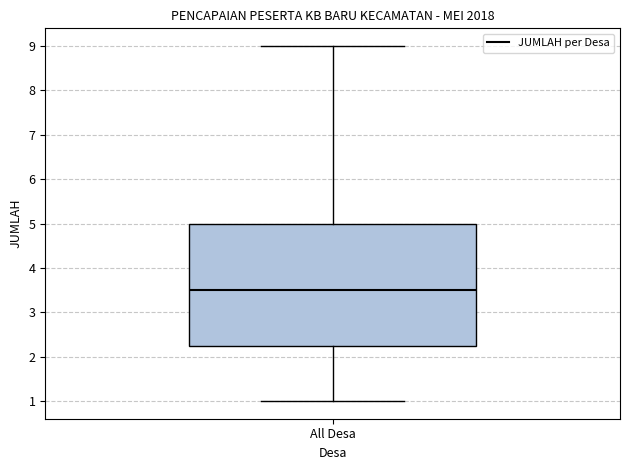

Where does the upper whisker of the box for All Desa end on the y-axis? The values are not printed on the chart, so give them approximately, as read against the axis.

9.0